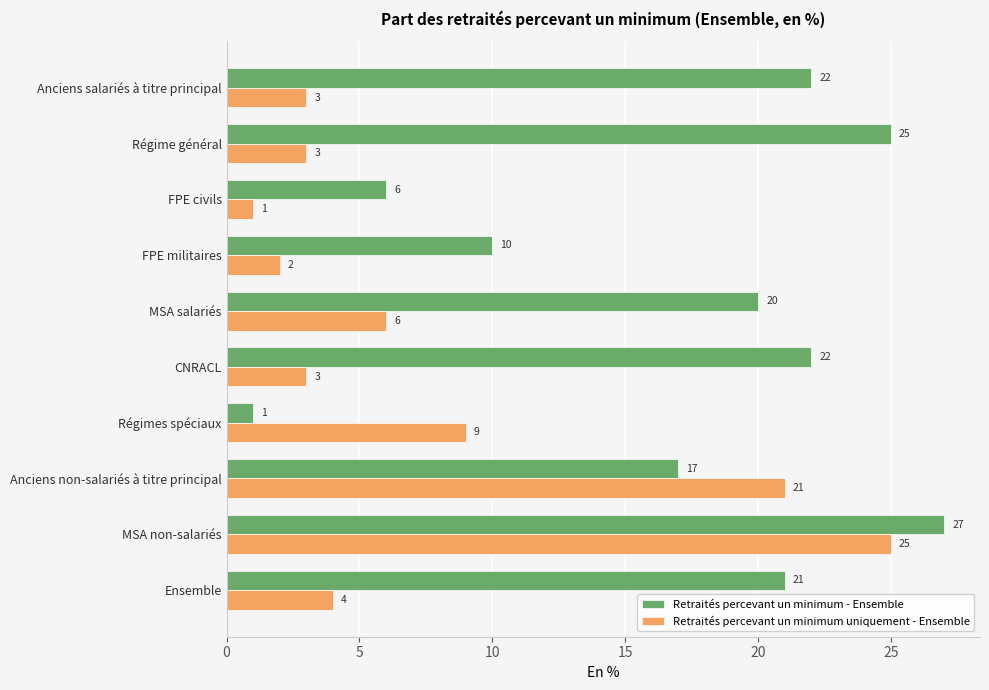

How many series are shown in this chart?

2